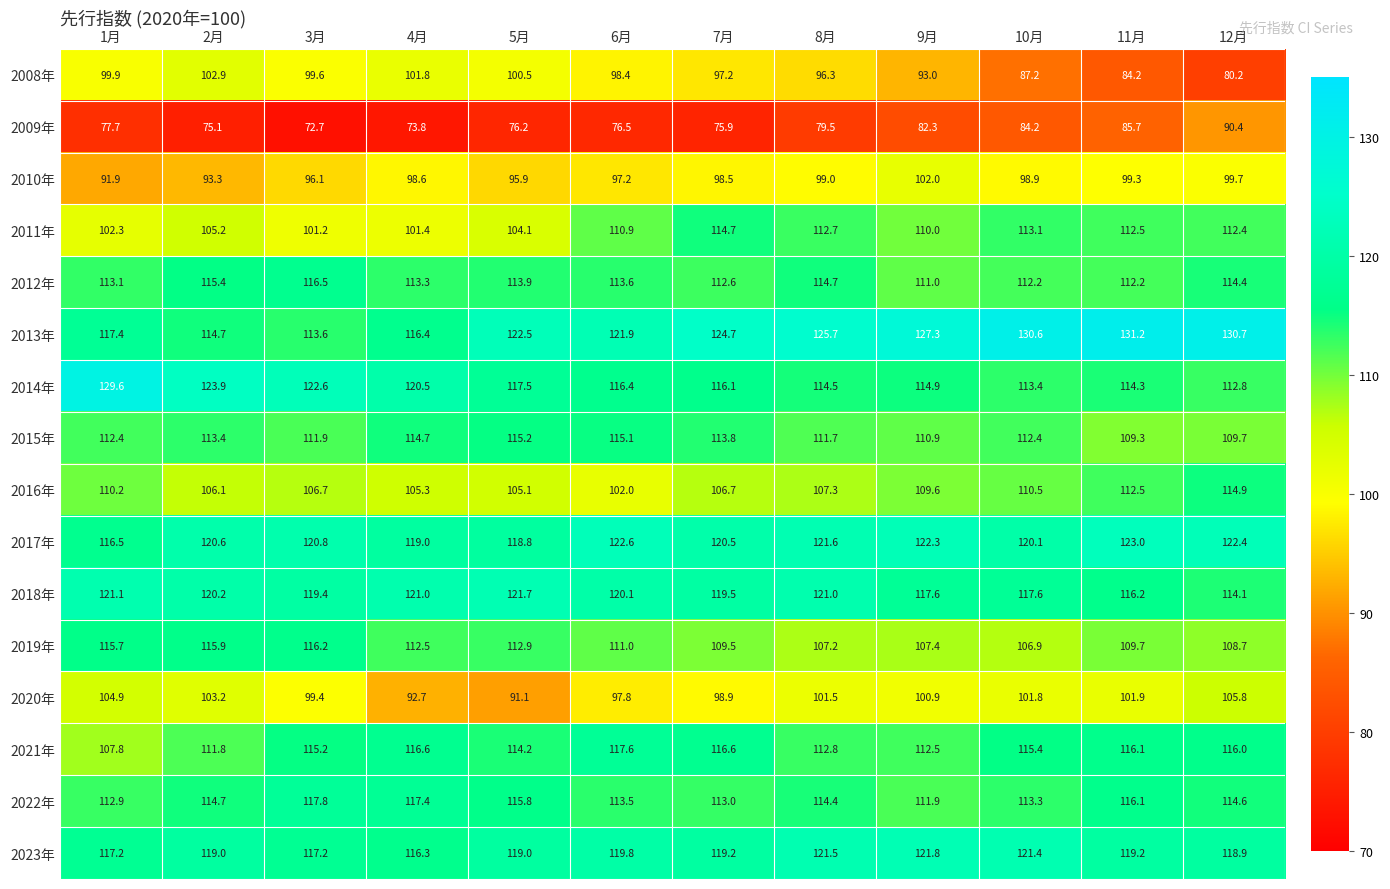

At which category does the chart reach its minimum across all series?

3月